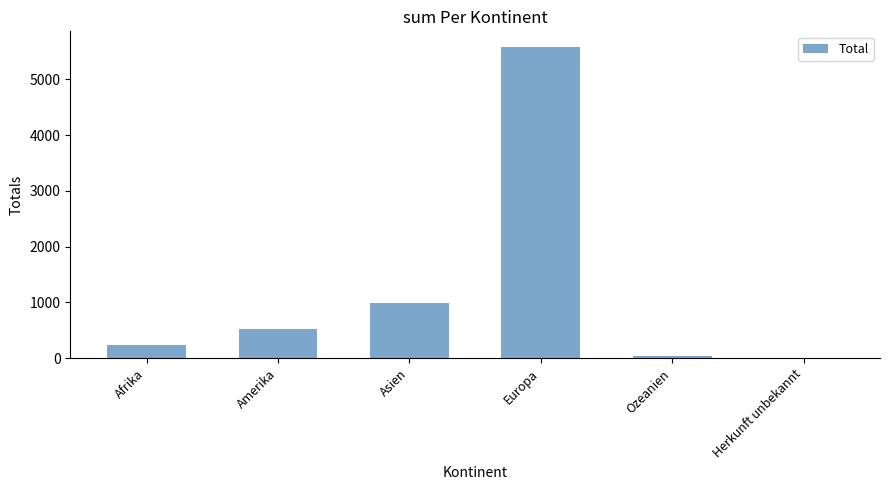

The value at Amerika is 235. True or false?

False